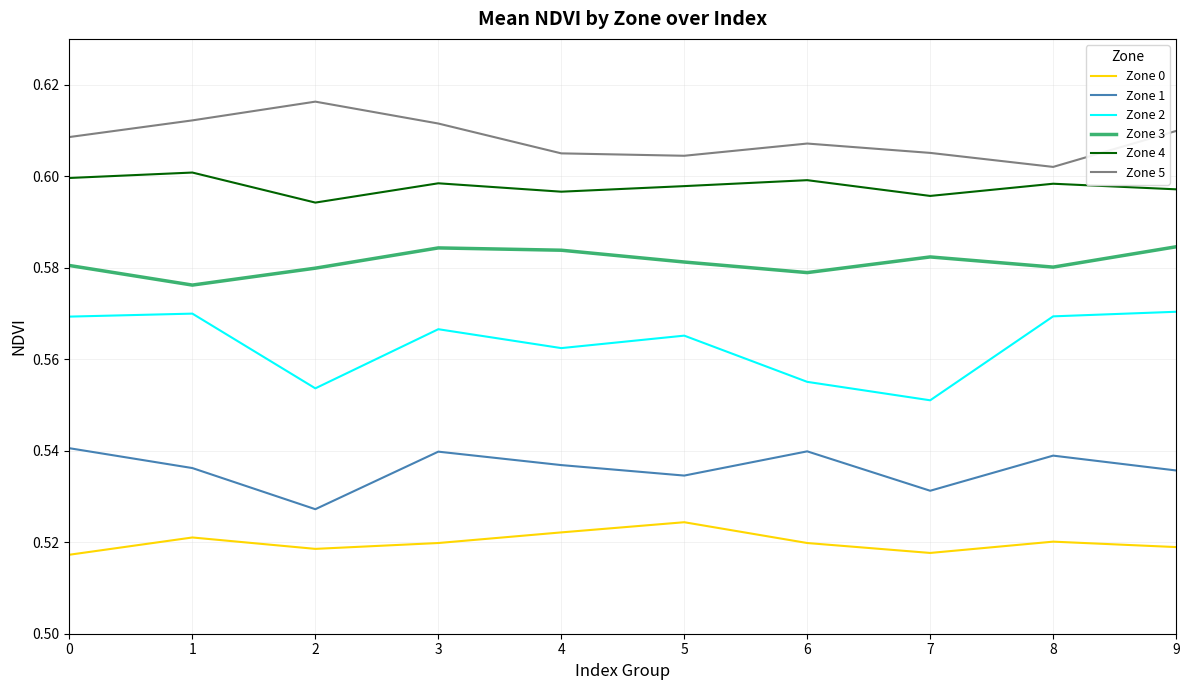

What is the sum of all Zone 4 values?

6.0